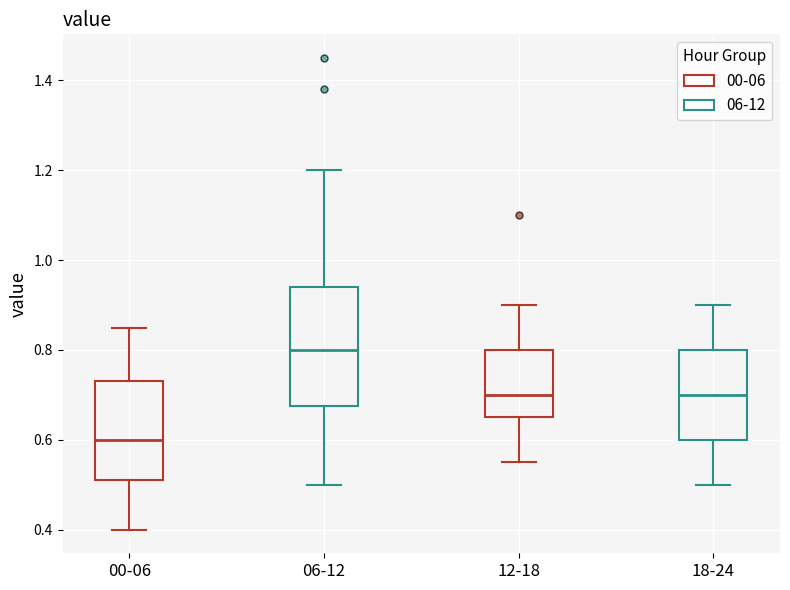

Which box's median line is the highest?

06-12